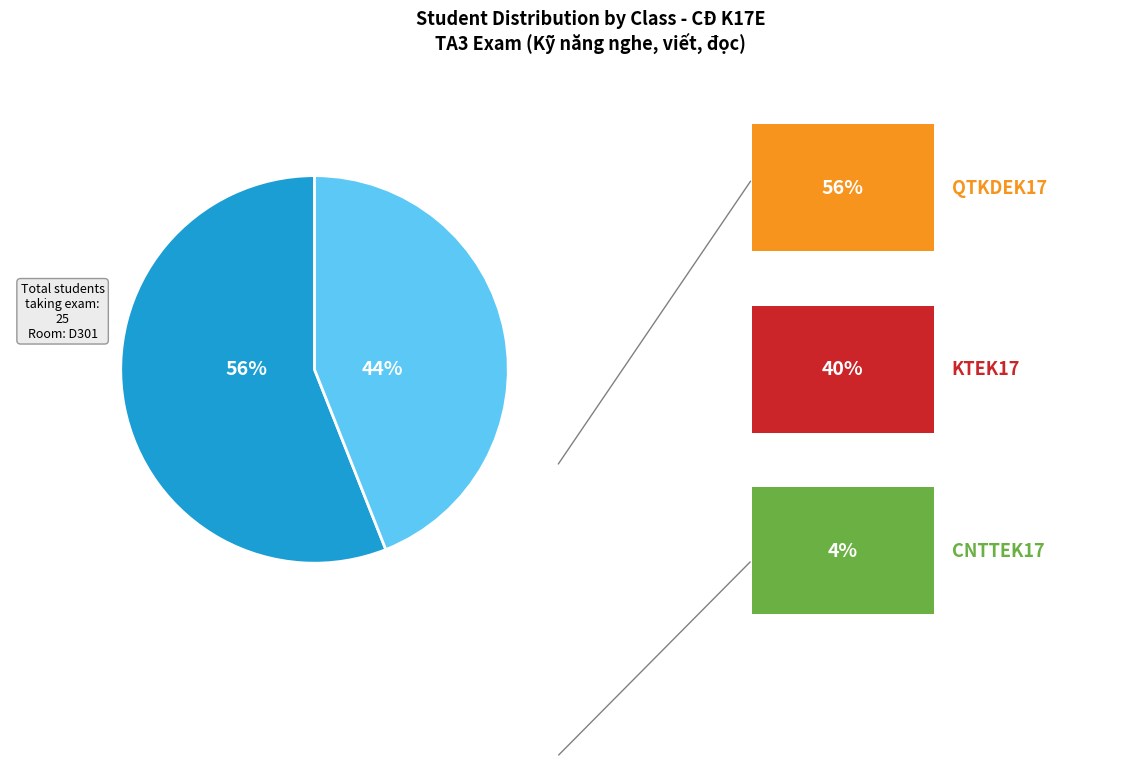

How many slices are in this pie chart?

2